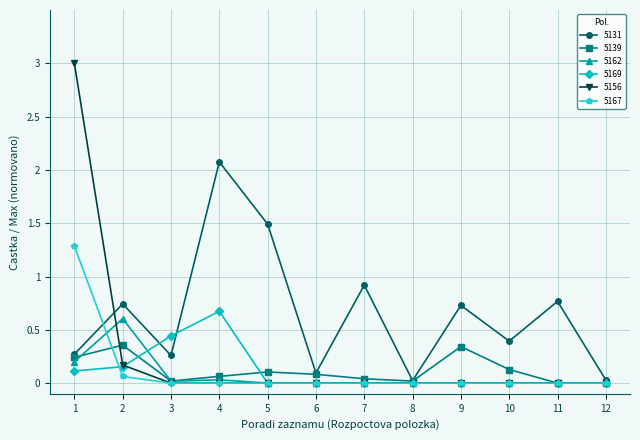

Where is the first local maximum for 5131?

2